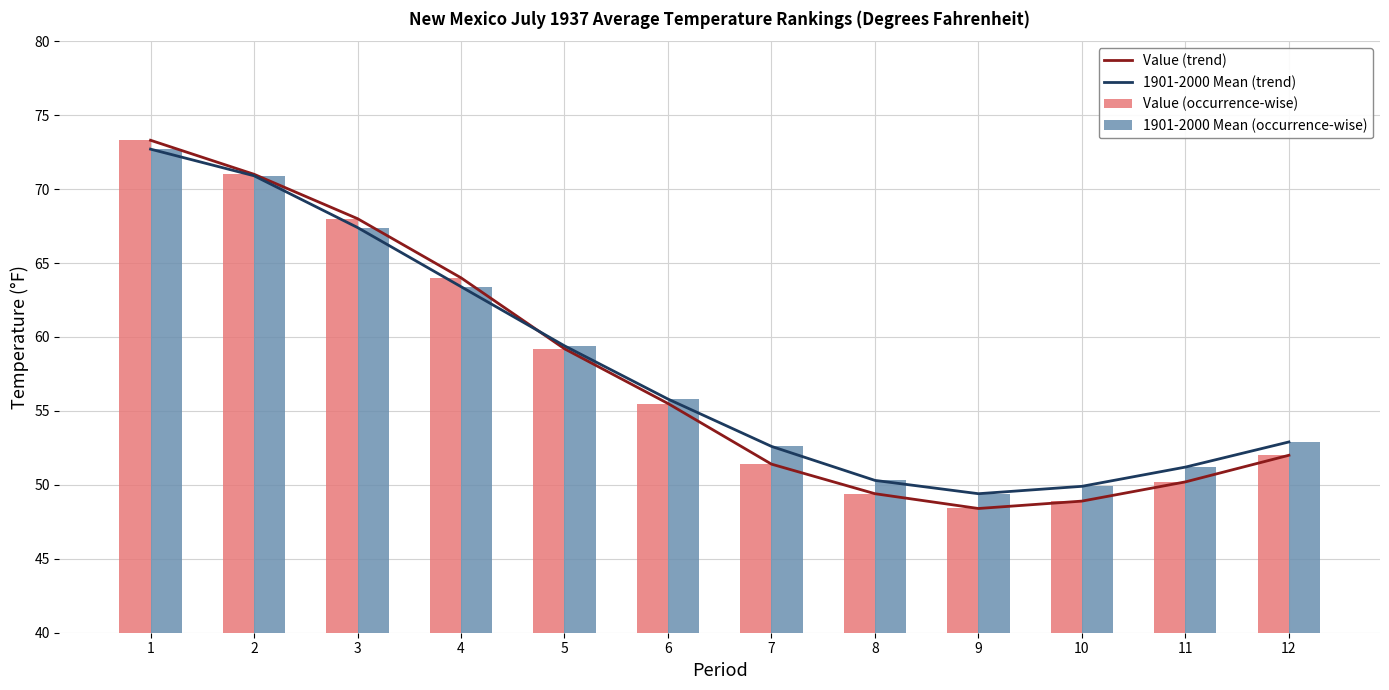

Is the value of 1901-2000 Mean (trend) at 6 greater than the value of Value (trend) at 5?

No